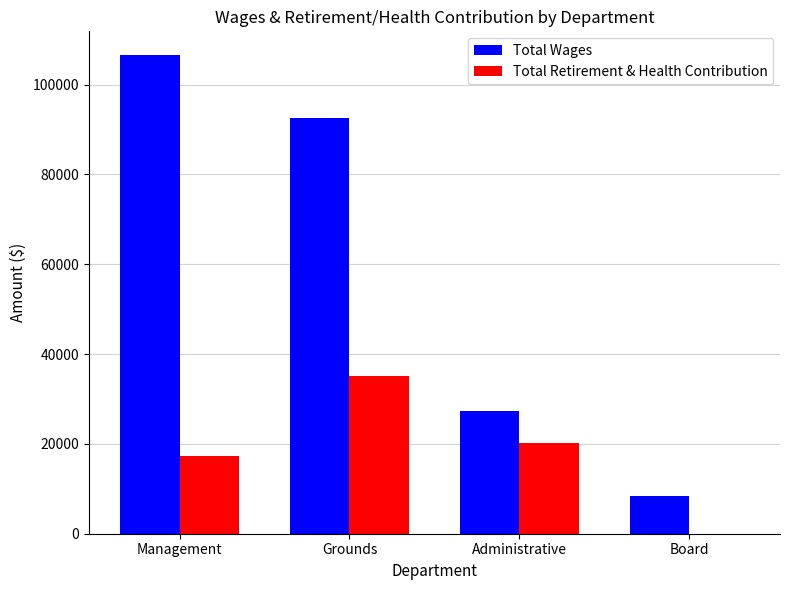

At which label does Total Wages first exceed 92650?

Management